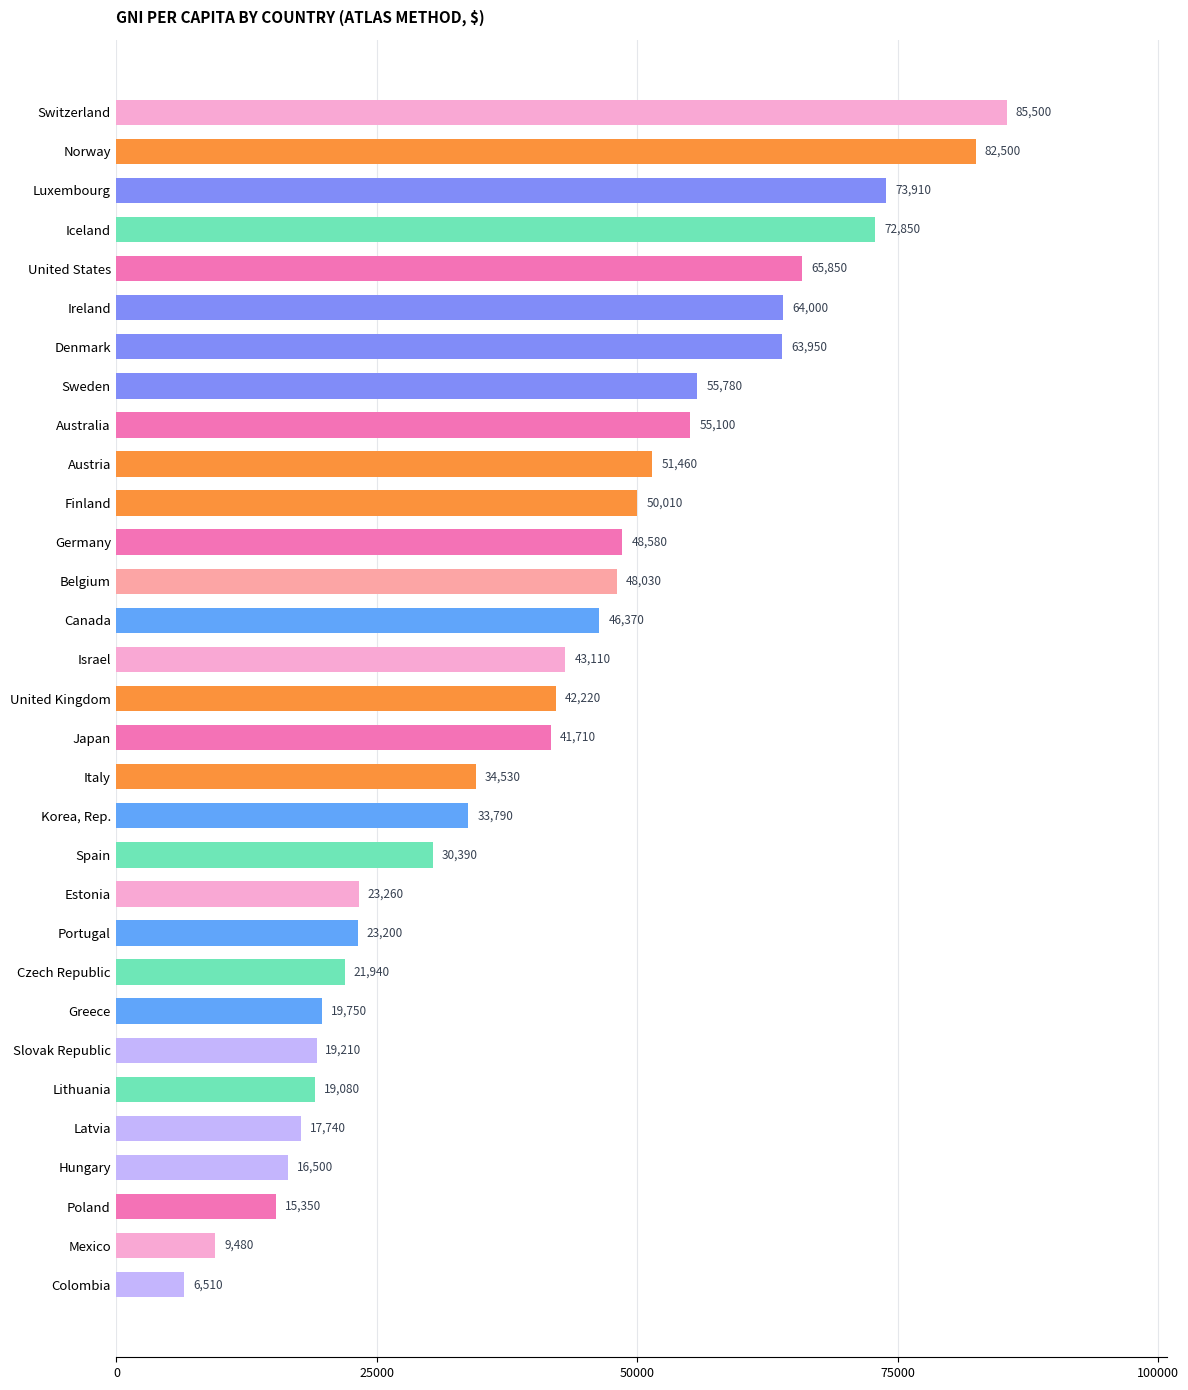

Rank the categories by value from lowest to highest.

Colombia, Mexico, Poland, Hungary, Latvia, Lithuania, Slovak Republic, Greece, Czech Republic, Portugal, Estonia, Spain, Korea, Rep., Italy, Japan, United Kingdom, Israel, Canada, Belgium, Germany, Finland, Austria, Australia, Sweden, Denmark, Ireland, United States, Iceland, Luxembourg, Norway, Switzerland